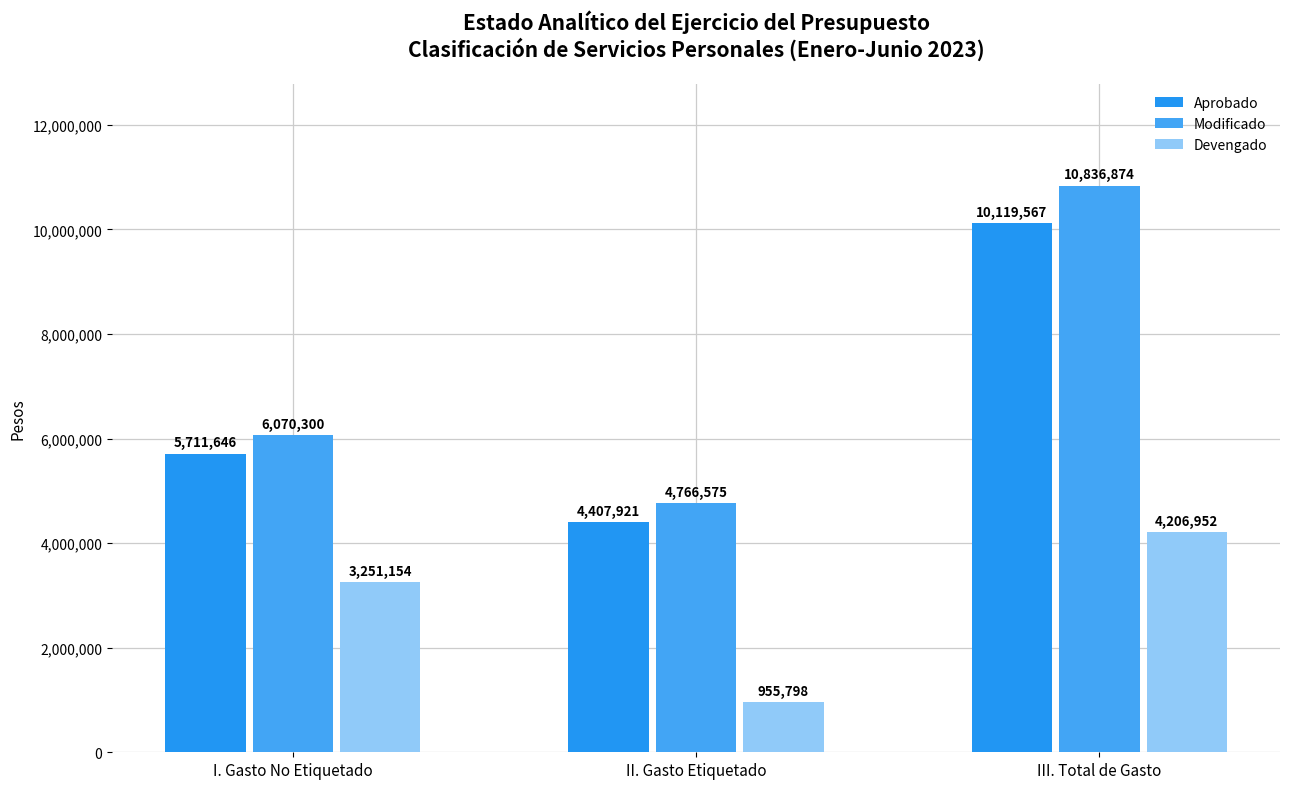

What is the minimum value for Devengado?

955798.1